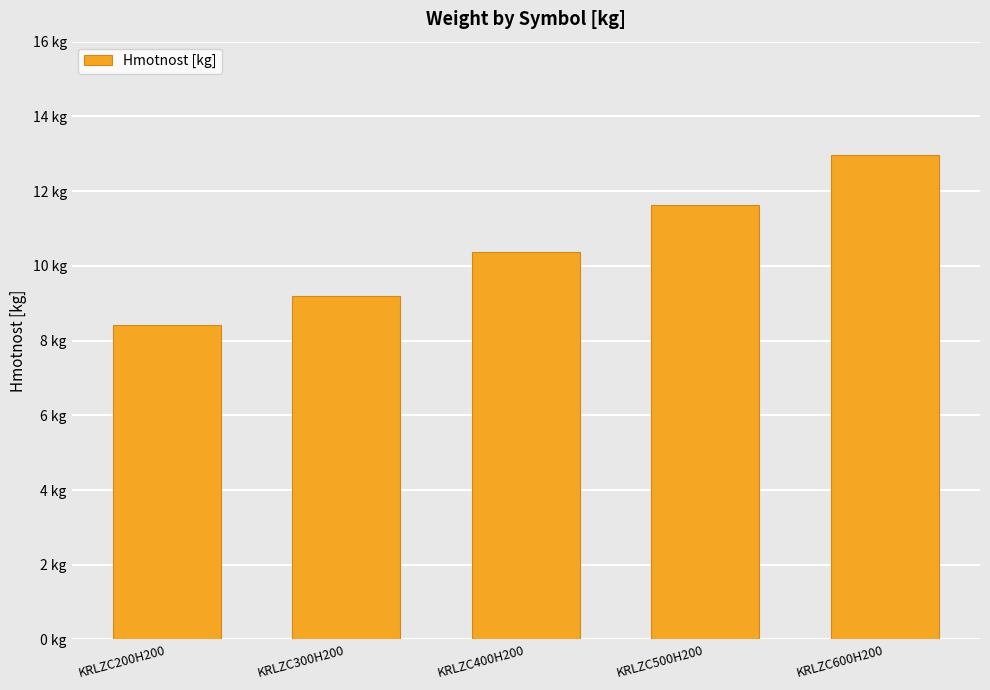

At which category does the chart reach its minimum across all series?

KRLZC200H200